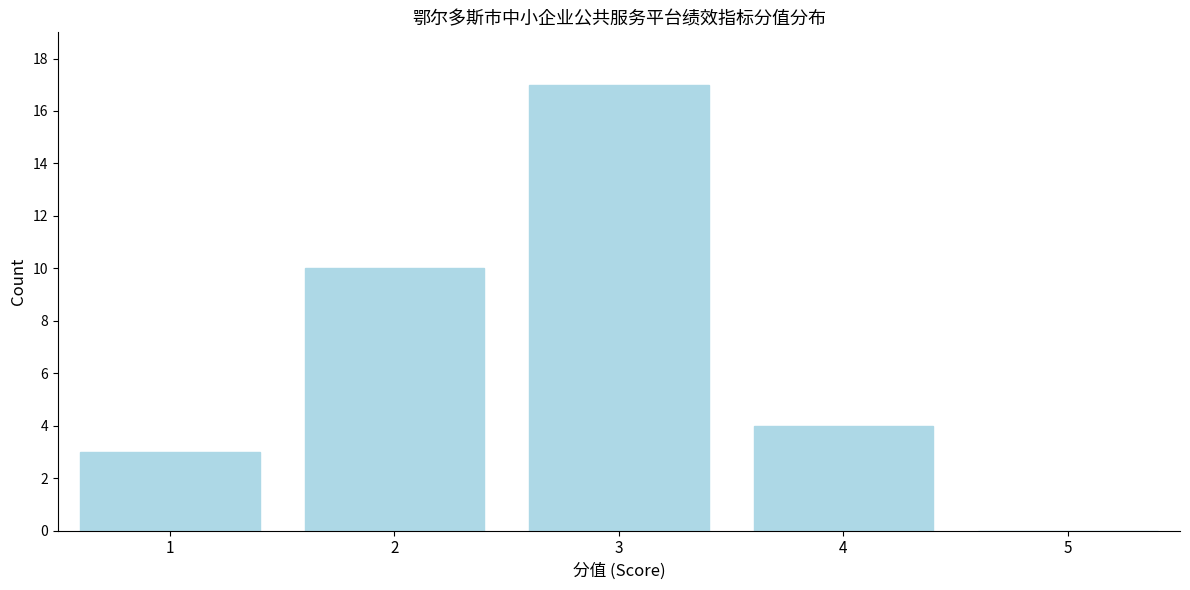

Reading left to right, list all the values displayed in this chart.

1=3	2=10	3=17	4=4	5=0